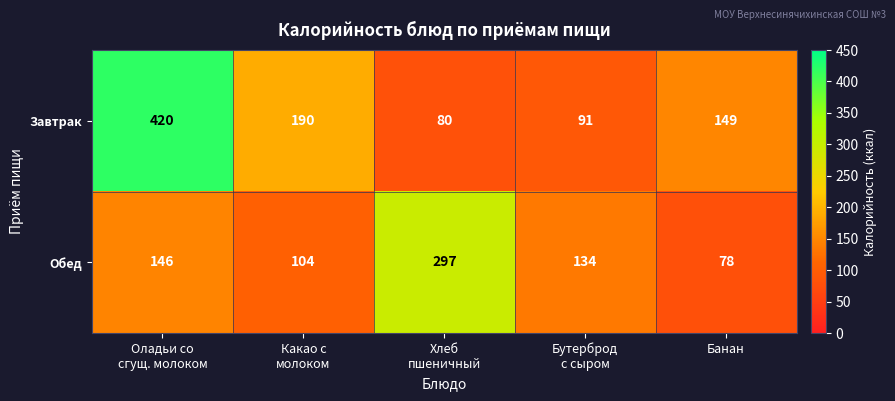

How many distinct data groups are displayed?

2